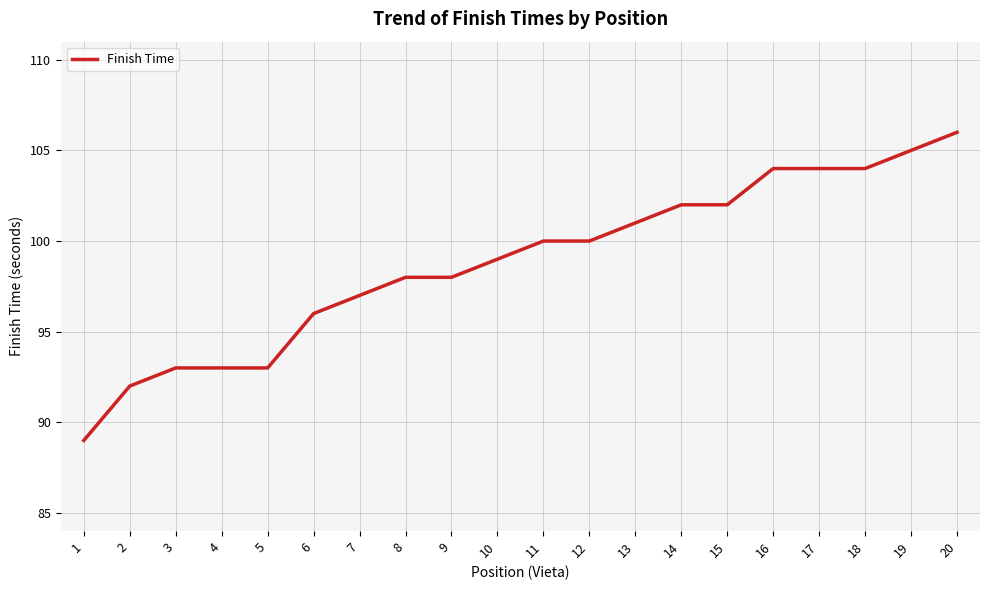

The chart shows a value of 175 at 10. True or false?

False